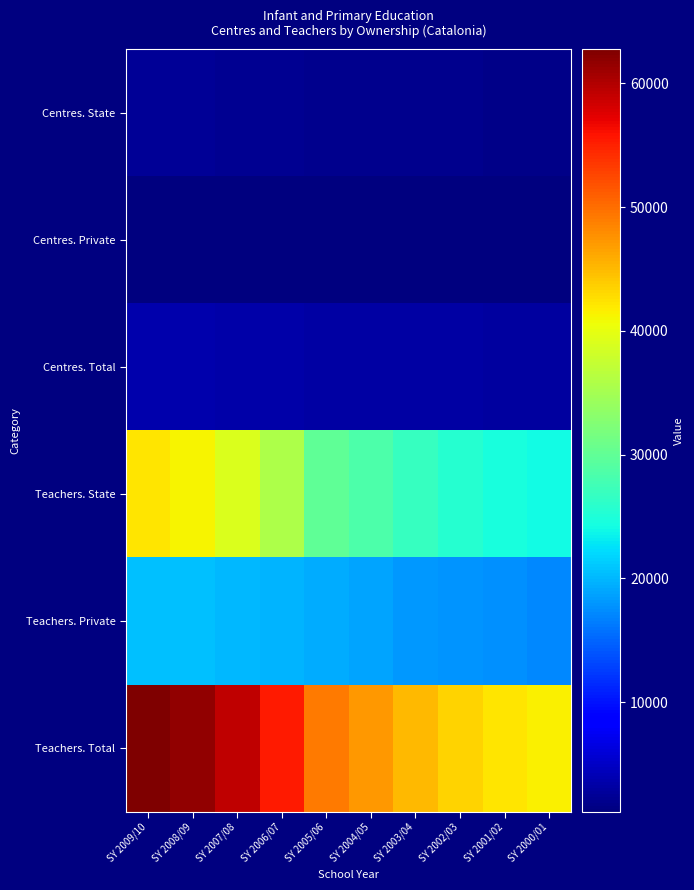

At how many categories does at least one series exceed 8320?

10